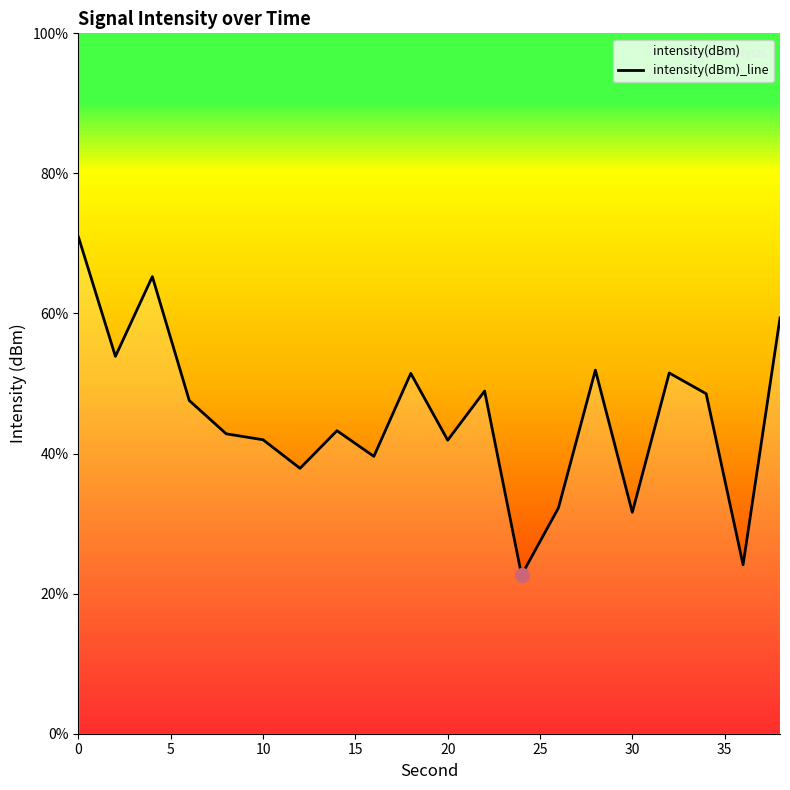

How many series are shown in this chart?

1